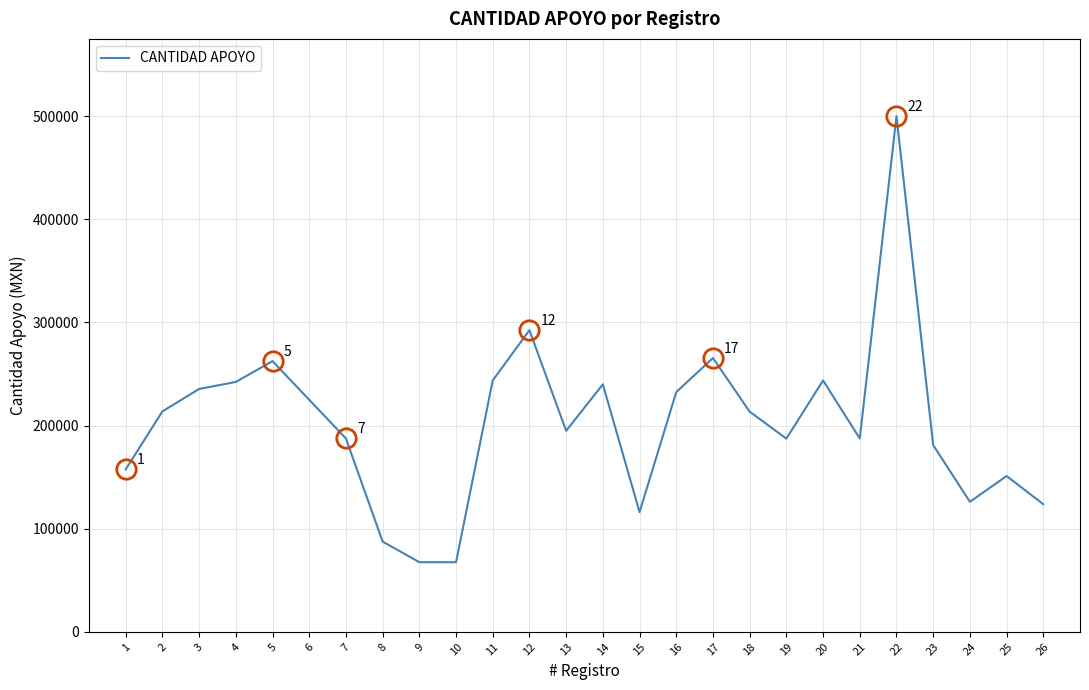

Is this an area chart (filled region under the line)?

No